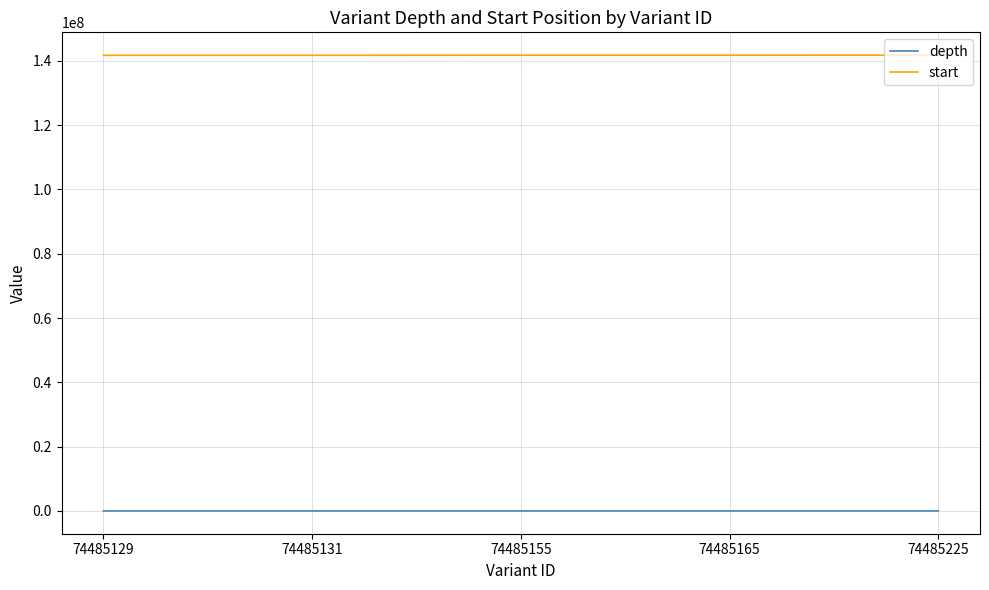

How many lines are shown in the chart?

2